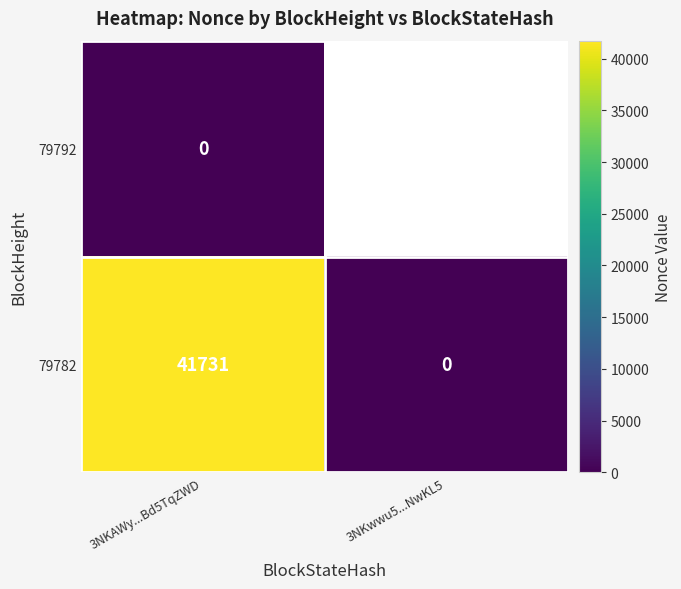

List the labels in order of 79782 value, largest first.

3NKAWy...Bd5TqZWD, 3NKwwu5...NwKL5